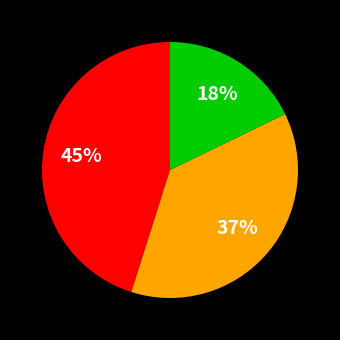

To the nearest percent, what is the average slice percentage?

33%